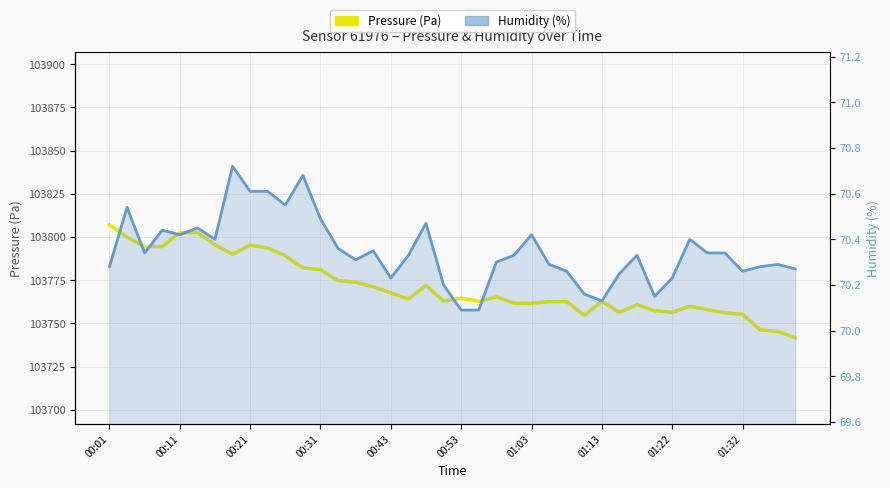

Rank the series by their average value, from lowest to highest.

Humidity (%), Pressure (Pa)